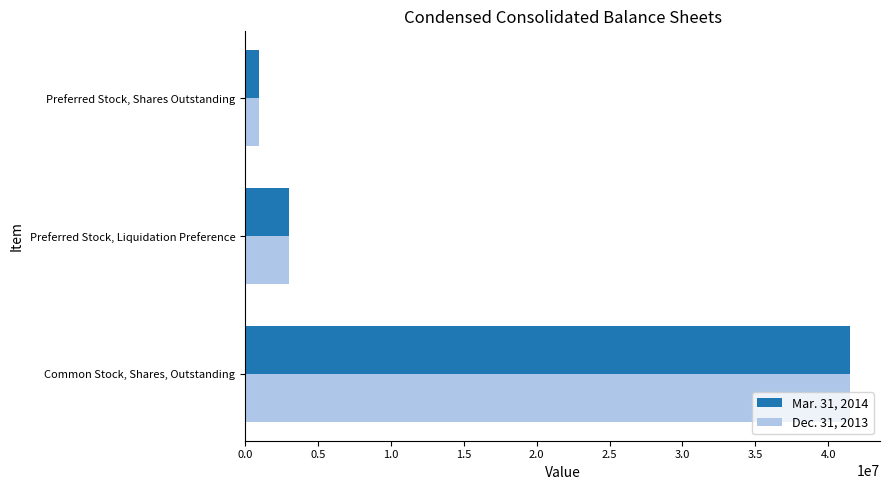

The value of Dec. 31, 2013 at Preferred Stock, Liquidation Preference is 4610383. True or false?

False